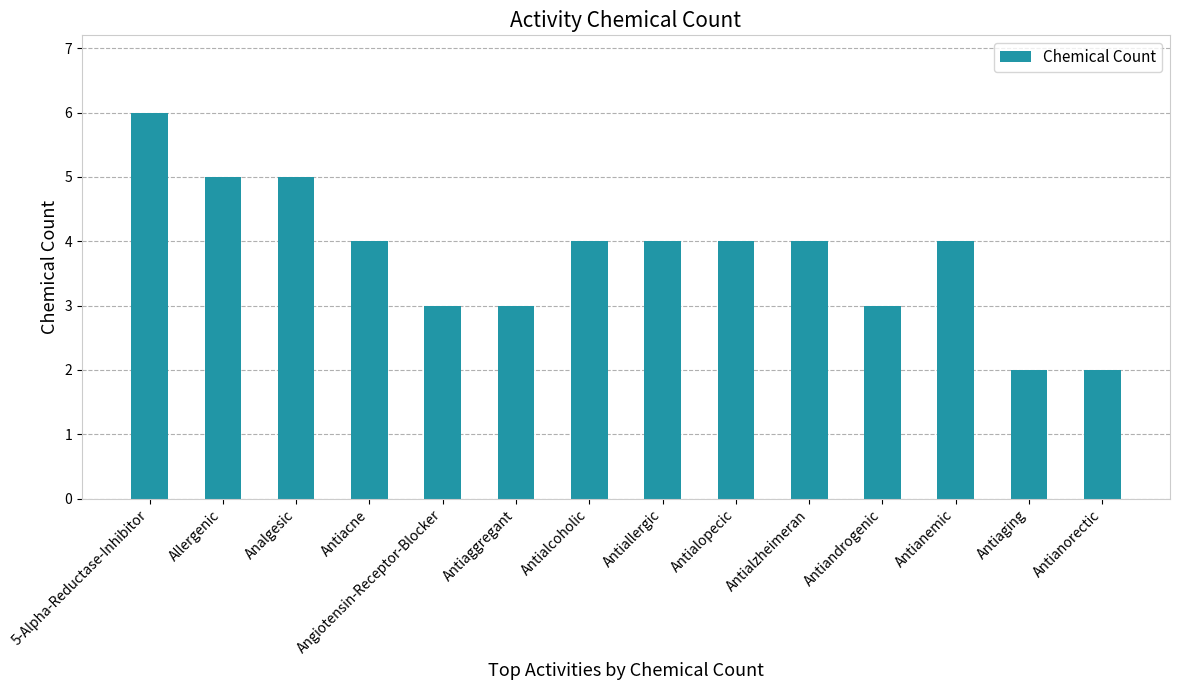

Which has a higher value, Angiotensin-Receptor-Blocker or Antiacne?

Antiacne